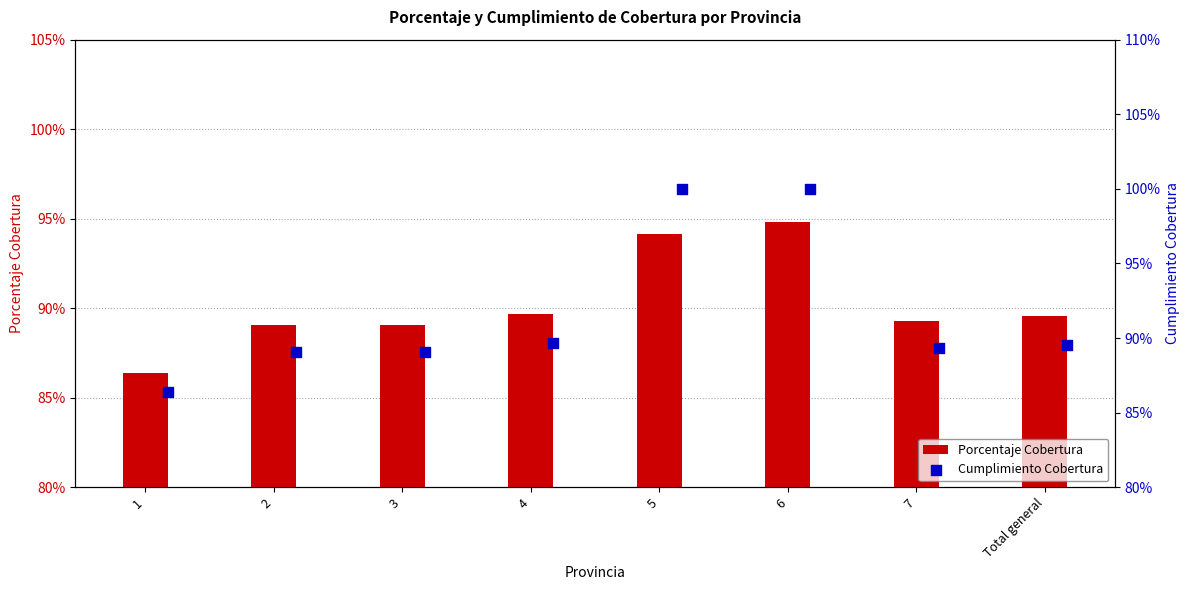

What is the total value across all series at Total general?

1.8